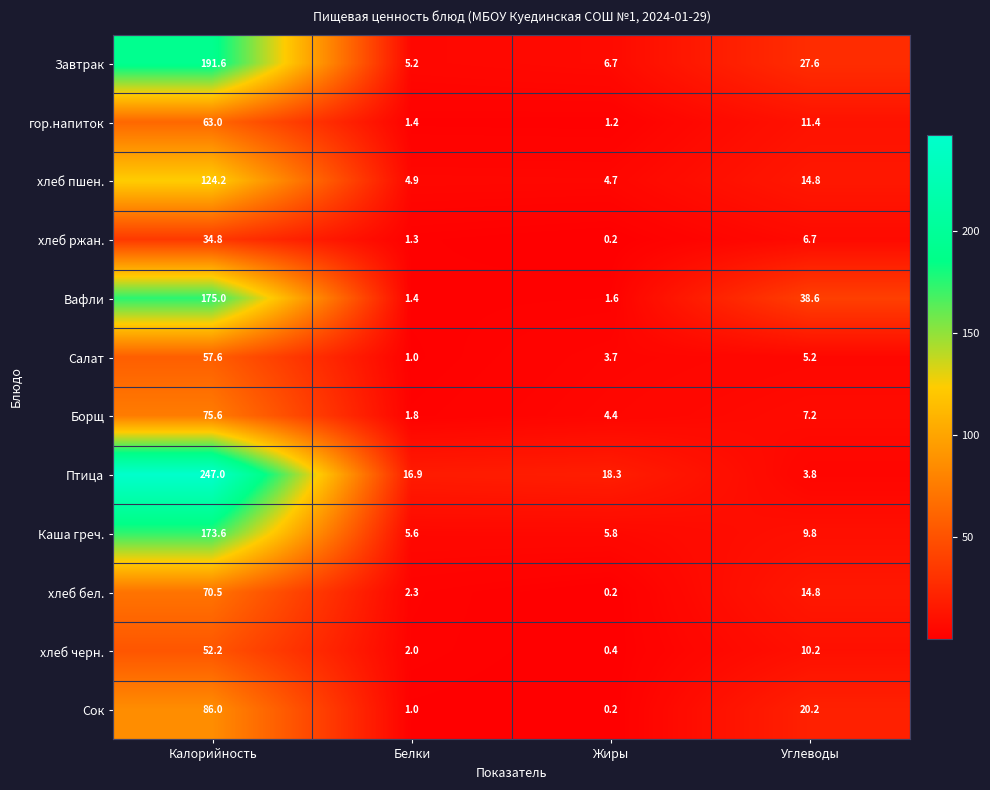

Which series has the largest total across all categories?

Птица